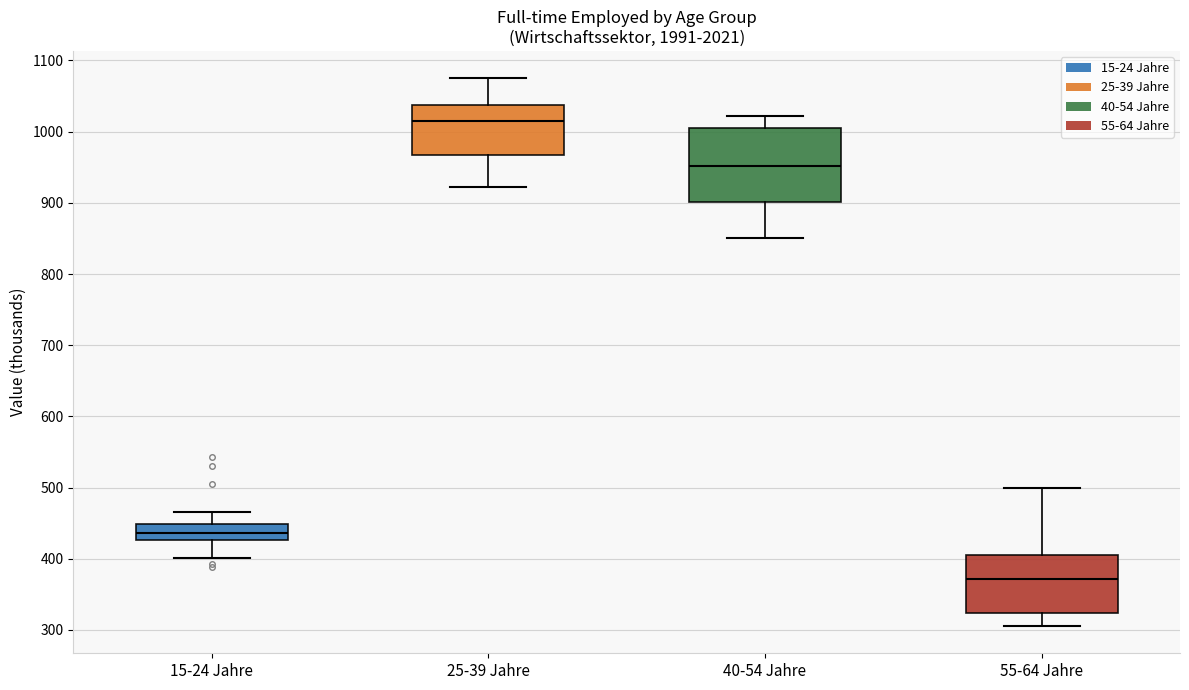

Where does the lower whisker of the box for 40-54 Jahre end on the y-axis? The values are not printed on the chart, so give them approximately, as read against the axis.

850